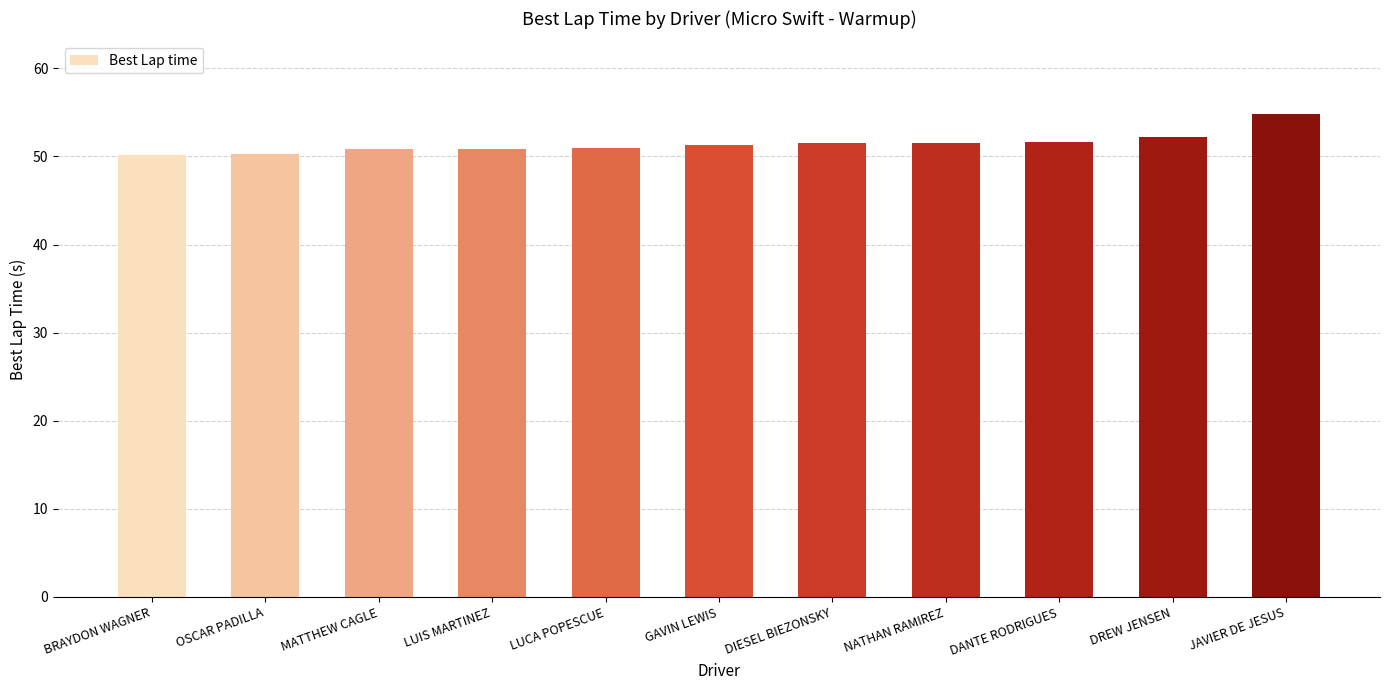

What is the label of the 4th bar from the right?

NATHAN RAMIREZ